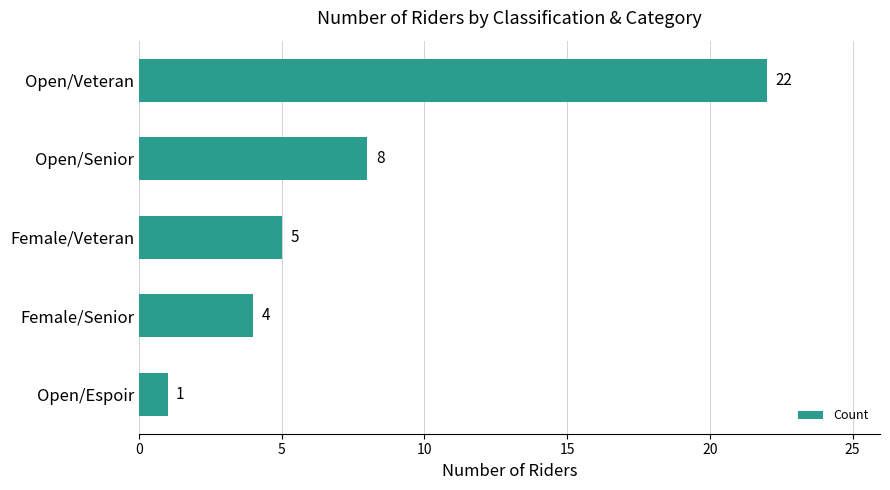

What is the ratio of the value at Open/Senior to the value at Open/Veteran?

0.4